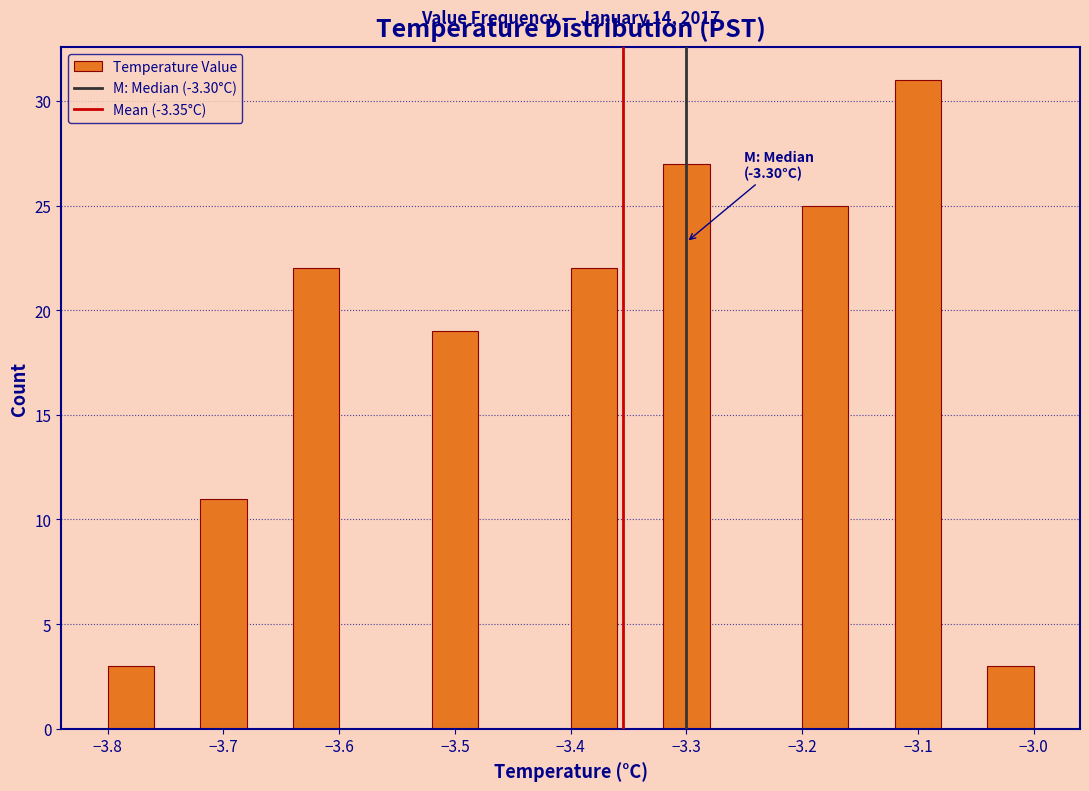

Which range on the x-axis has the tallest bar?

-3.12 to -3.08